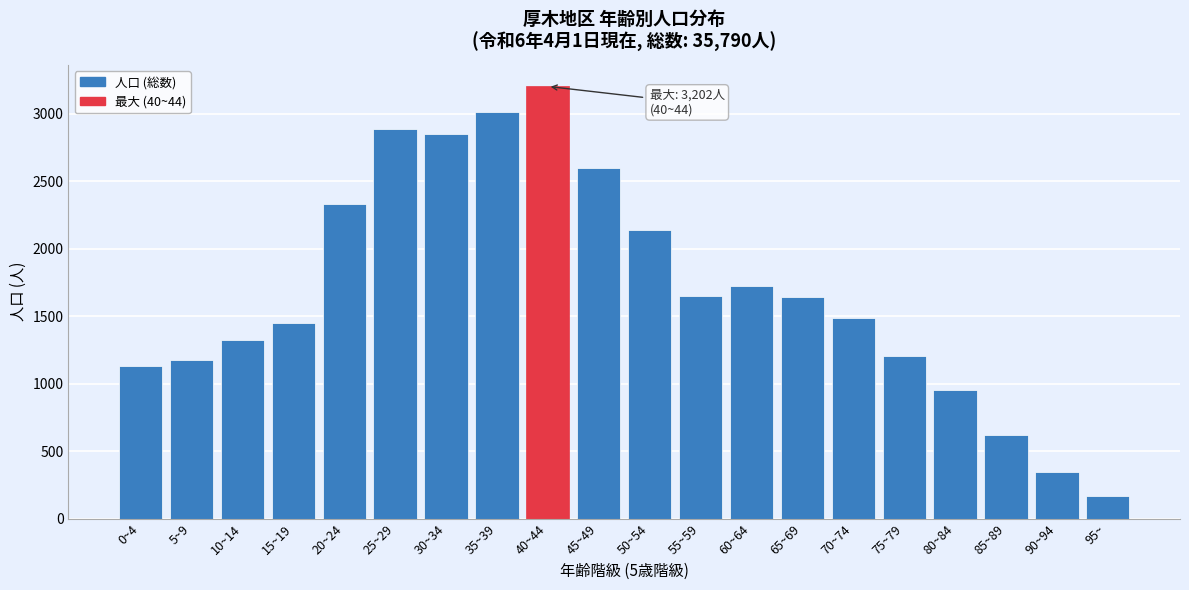

What is the label of the 8th bar from the right?

60~64